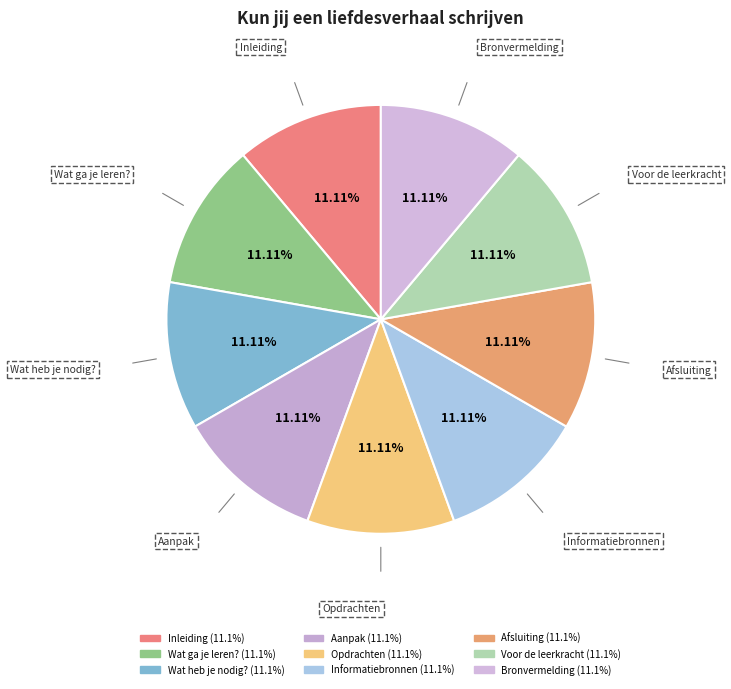

The Aanpak slice represents 11% of the pie. True or false?

True